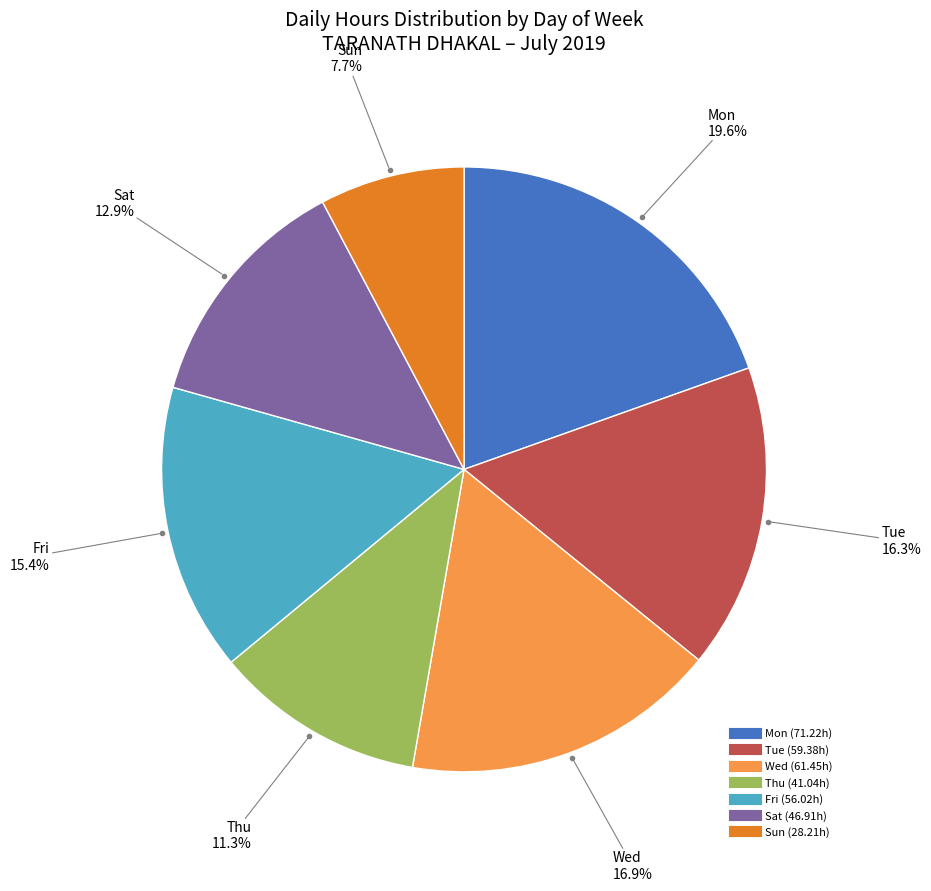

Is there a majority slice in this chart?

No